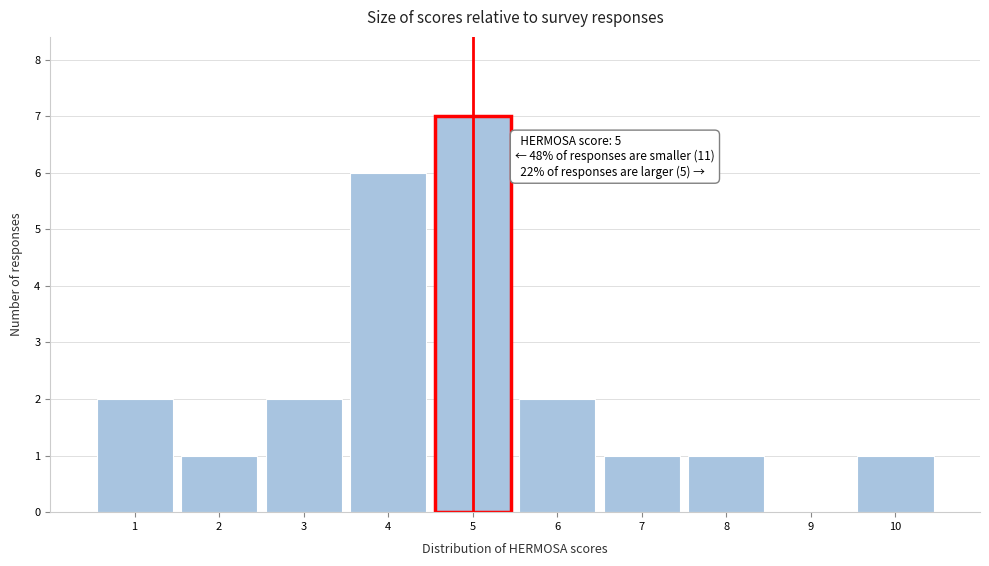

Over which range of the x-axis is the bar tallest?

4.5 to 5.5